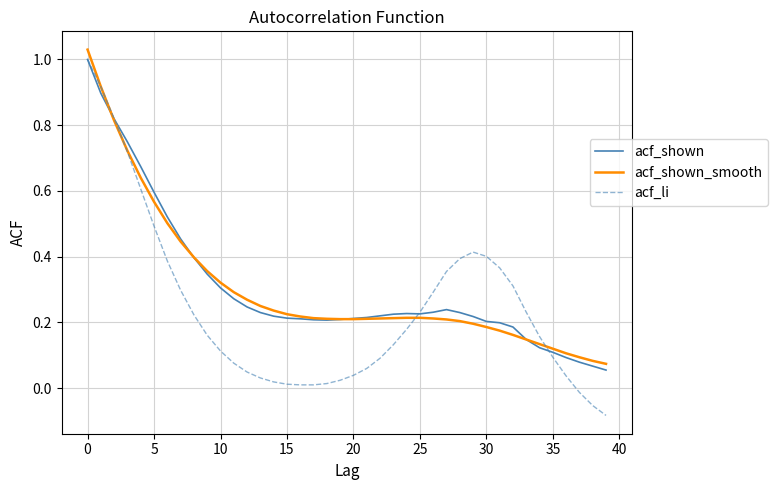

Which series has the widest spread of values?

acf_li